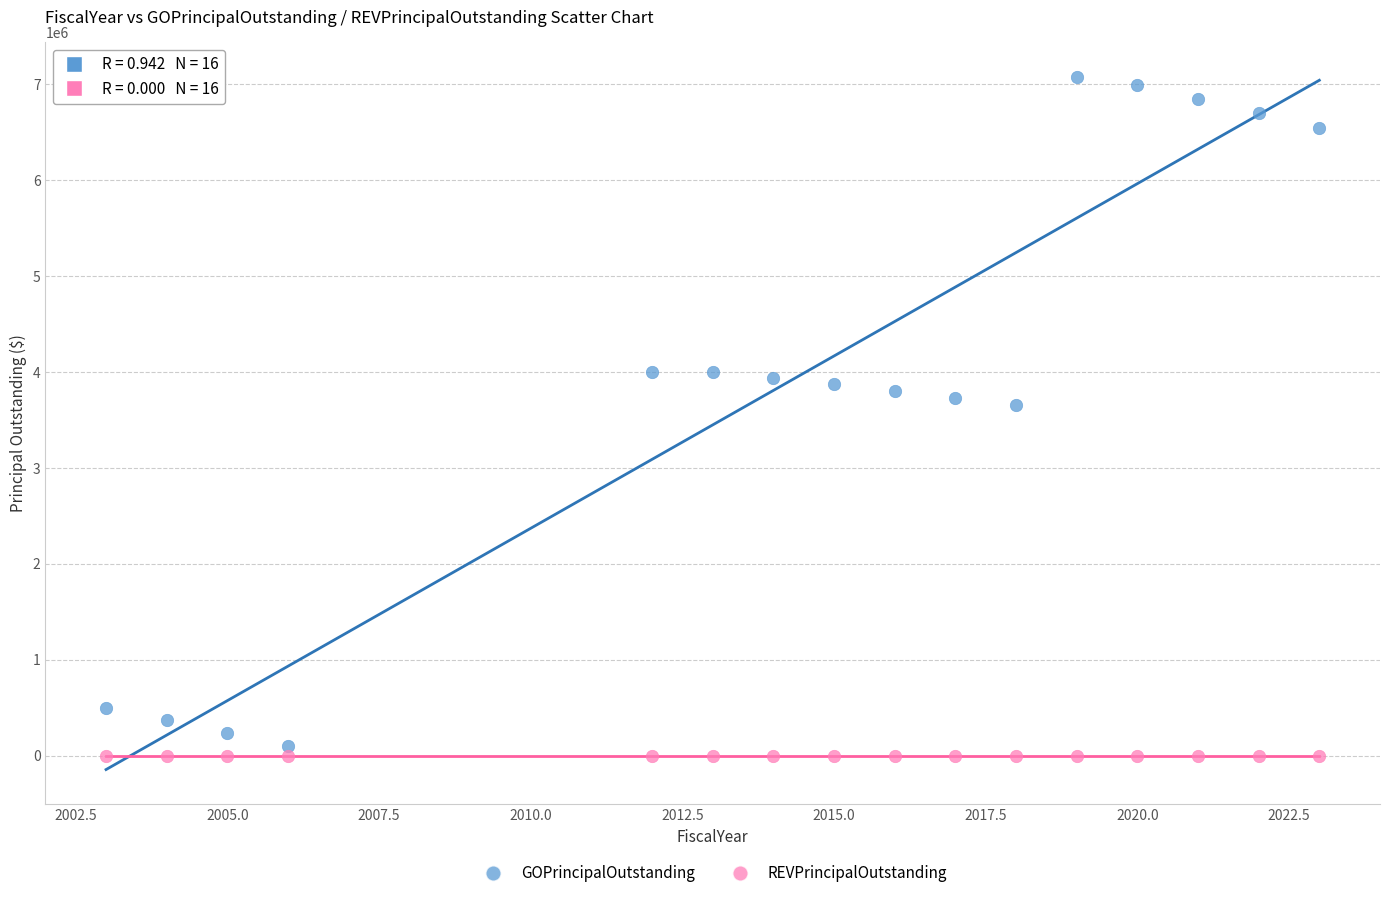

Which series contains the highest Y value?

GOPrincipalOutstanding